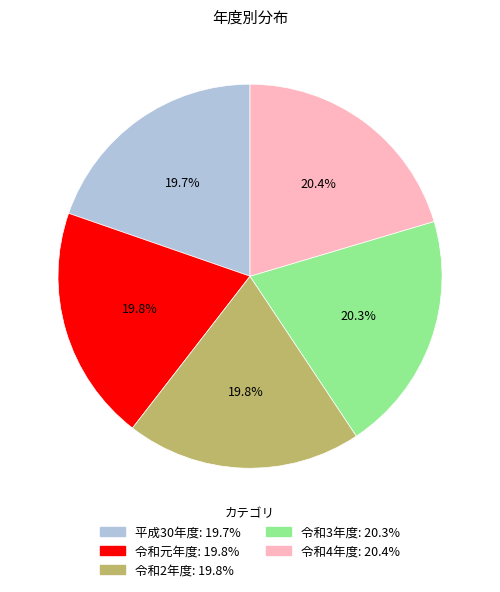

How many segments does this pie chart have?

5